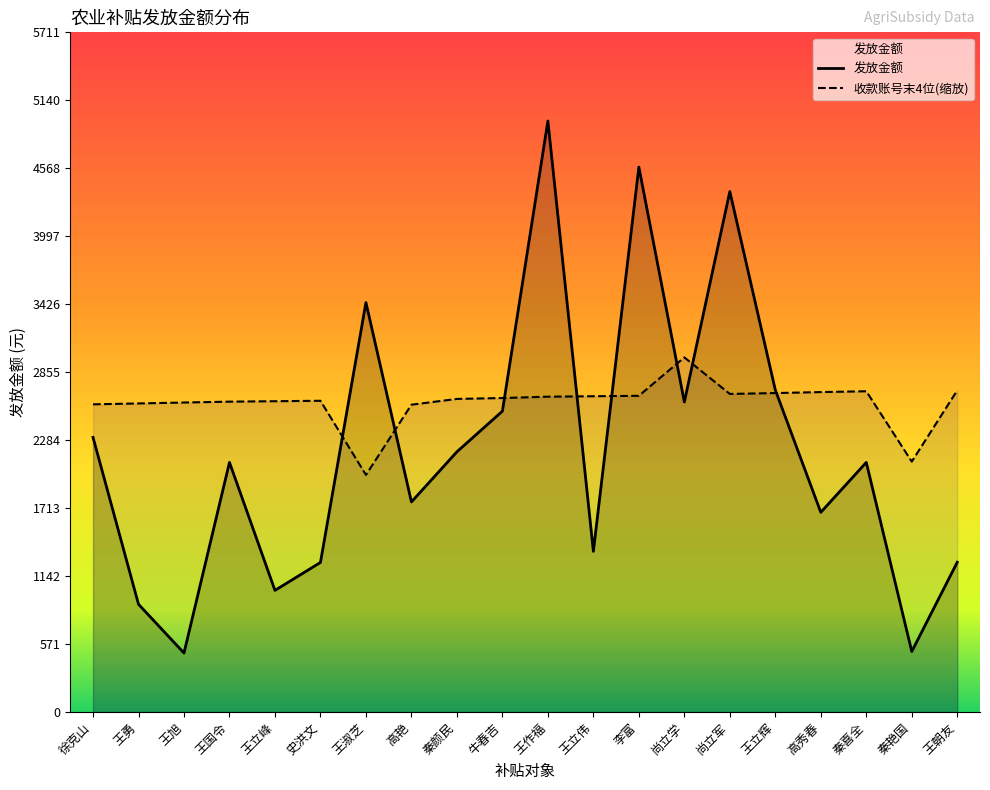

How many distinct data groups are displayed?

2